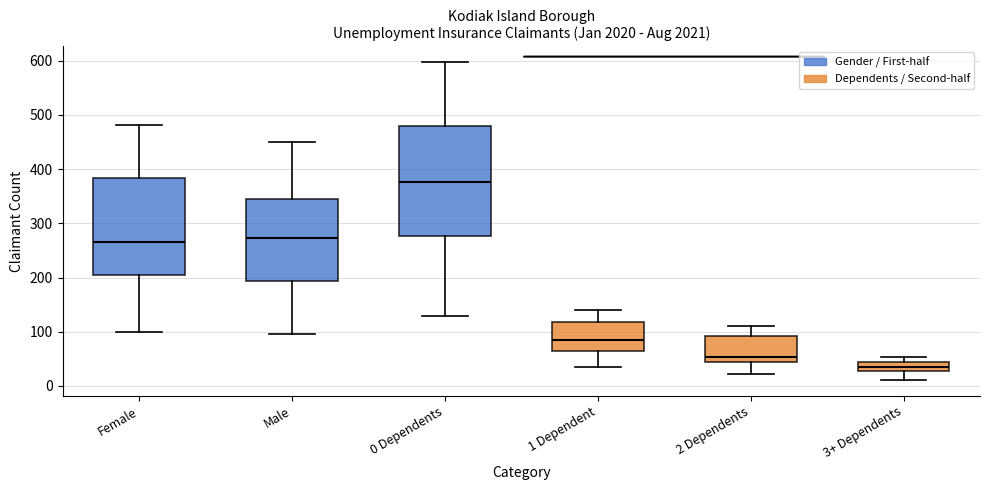

Where is the lower edge of the box for Male on the y-axis? The values are not printed on the chart, so give them approximately, as read against the axis.

190